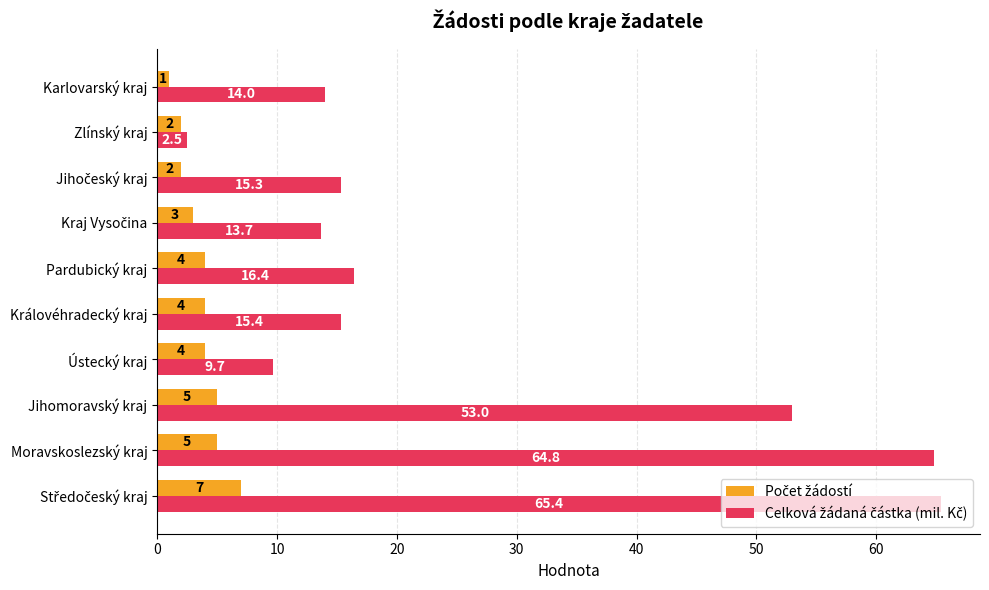

What is the minimum value shown in the chart?

1.0